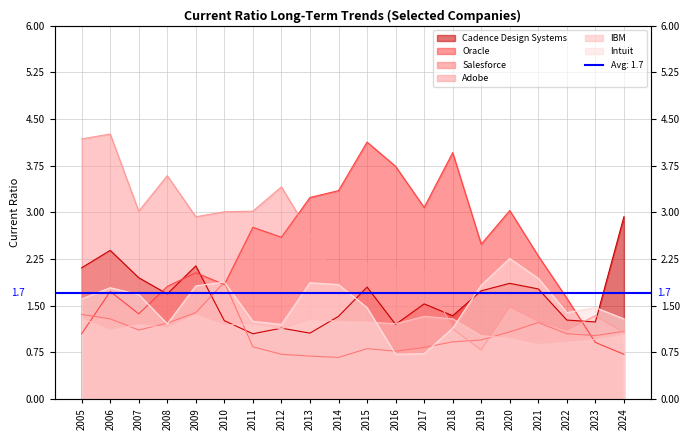

What is the total value across all series at 2007?

10.3